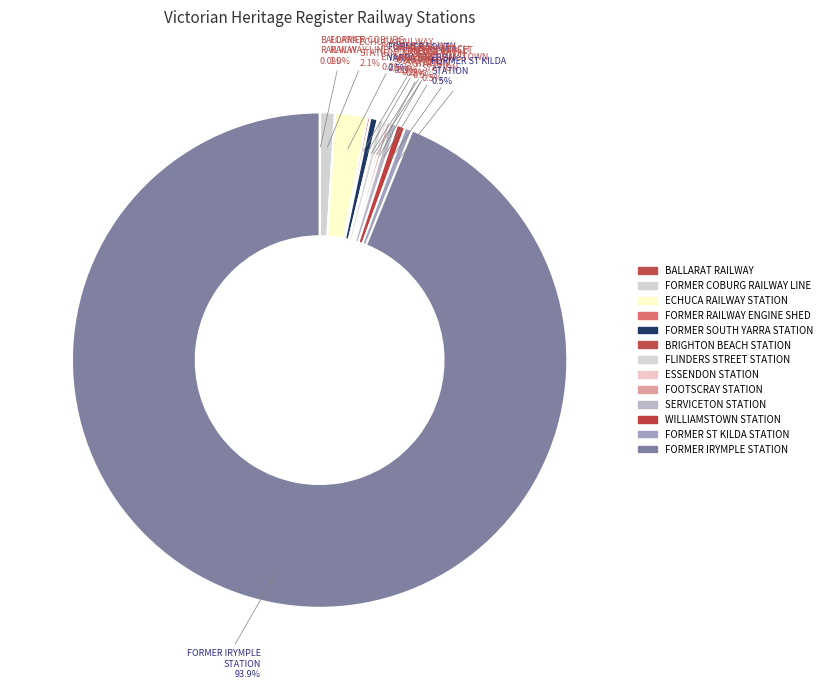

Rank the categories by value from highest to lowest.

FORMER IRYMPLE RAILWAY STATION BUILDING, ECHUCA RAILWAY STATION COMPLEX, FORMER COBURG RAILWAY LINE, WILLIAMSTOWN RAILWAY STATION COMPLEX, FORMER ST KILDA RAILWAY STATION COMPLEX, FORMER SOUTH YARRA RAILWAY STATION, SERVICETON RAILWAY STATION, FLINDERS STREET RAILWAY STATION COMPLEX, FOOTSCRAY RAILWAY STATION COMPLEX, ESSENDON RAILWAY STATION COMPLEX, FORMER RAILWAY ENGINE SHED, BRIGHTON BEACH RAILWAY STATION, BALLARAT RAILWAY COMPLEX